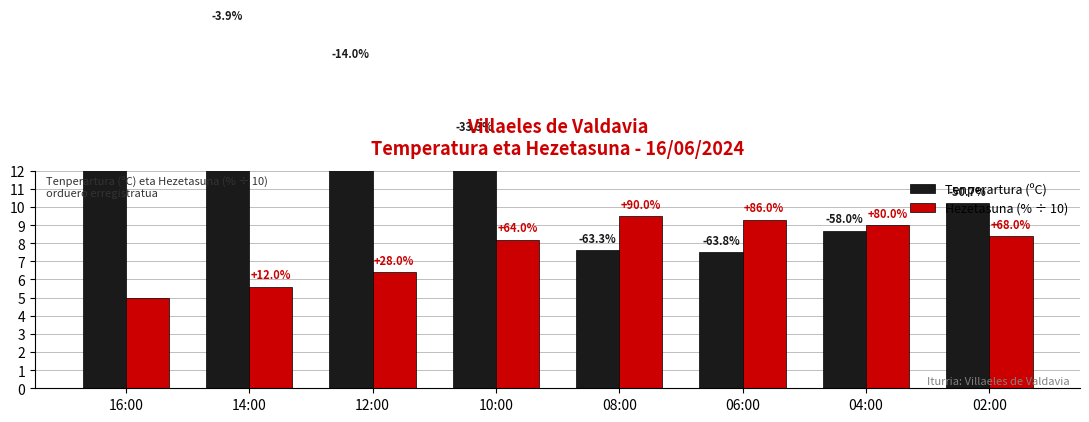

At how many categories does at least one series exceed 6?

8